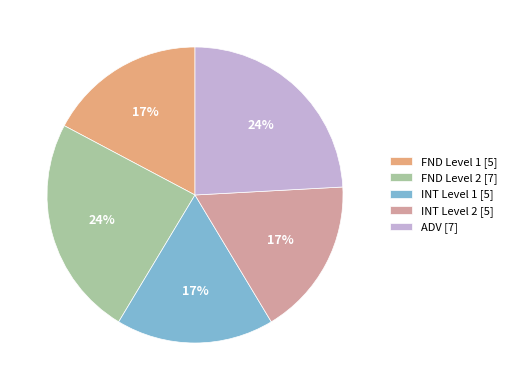

What percentage is the FND Level 1 slice, to the nearest percent?

17%